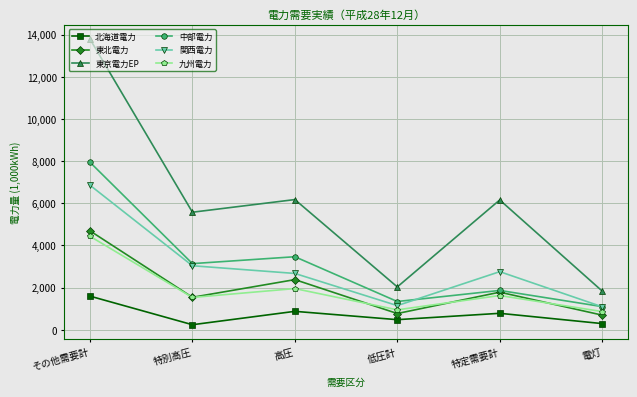

What is the total value across all series at その他需要計?

39305661